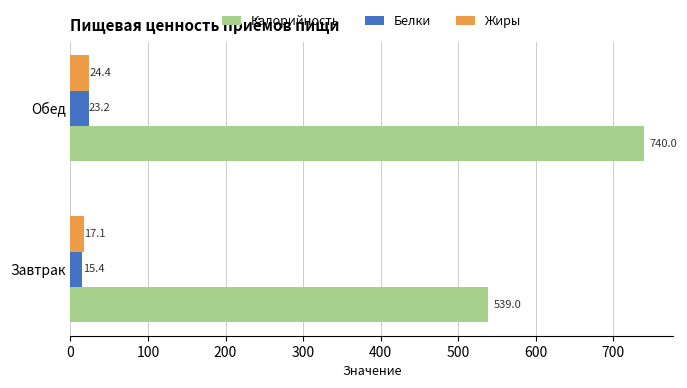

The Калорийность series shows 197.0 at Обед. True or false?

False